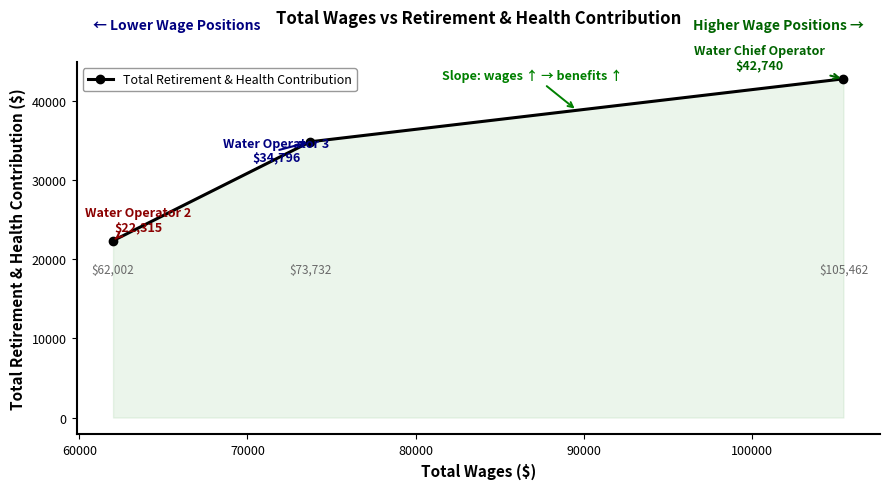

What is the average value?

33284